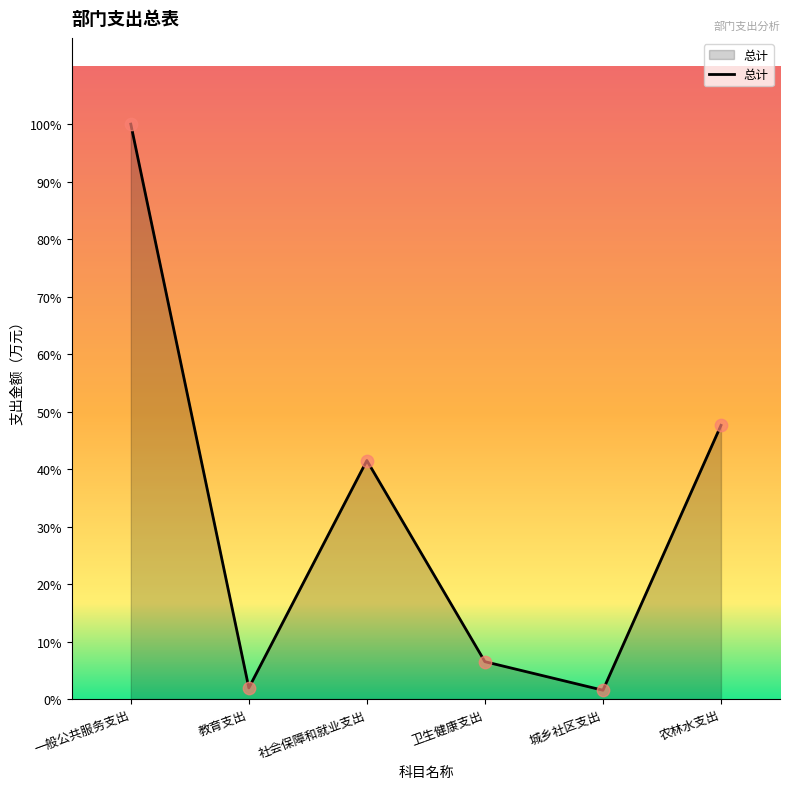

Which has a higher value, 教育支出 or 城乡社区支出?

教育支出